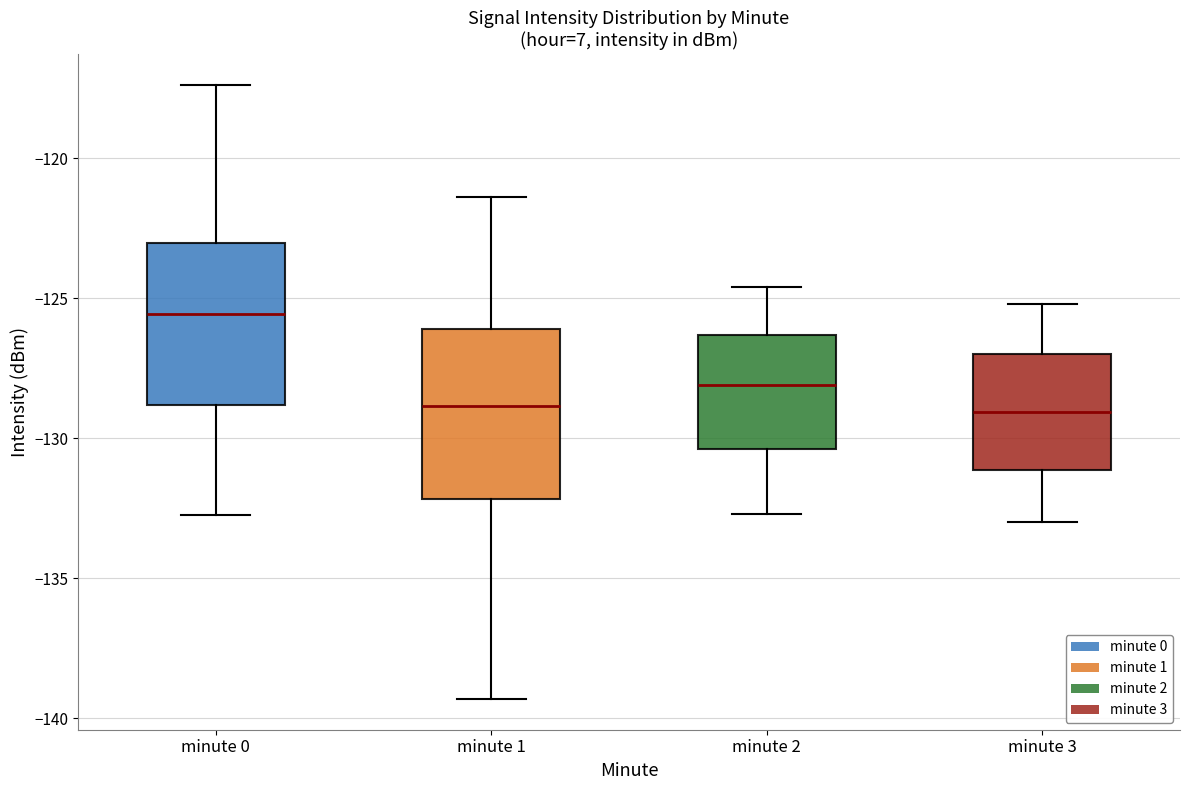

Reading left to right, read every box against the y-axis: the position of its median line, the range the box covers, and the ends of its whiskers. The values are not printed on the chart, so give them approximately, as read against the axis.

minute 0: median -125.5, box -129.0 to -123.0, whiskers -132.5 to -117.5
minute 1: median -129.0, box -132.0 to -126.0, whiskers -139.5 to -121.5
minute 2: median -128.0, box -130.5 to -126.5, whiskers -132.5 to -124.5
minute 3: median -129.0, box -131.0 to -127.0, whiskers -133.0 to -125.0